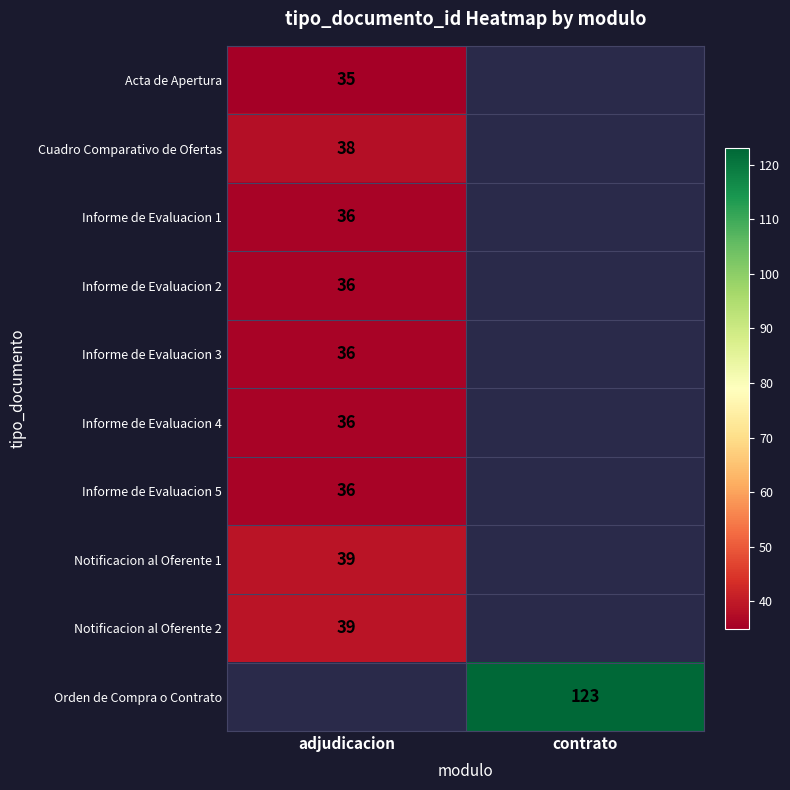

True or false: Informe de Evaluacion 4 has a value of 14 at adjudicacion.

False